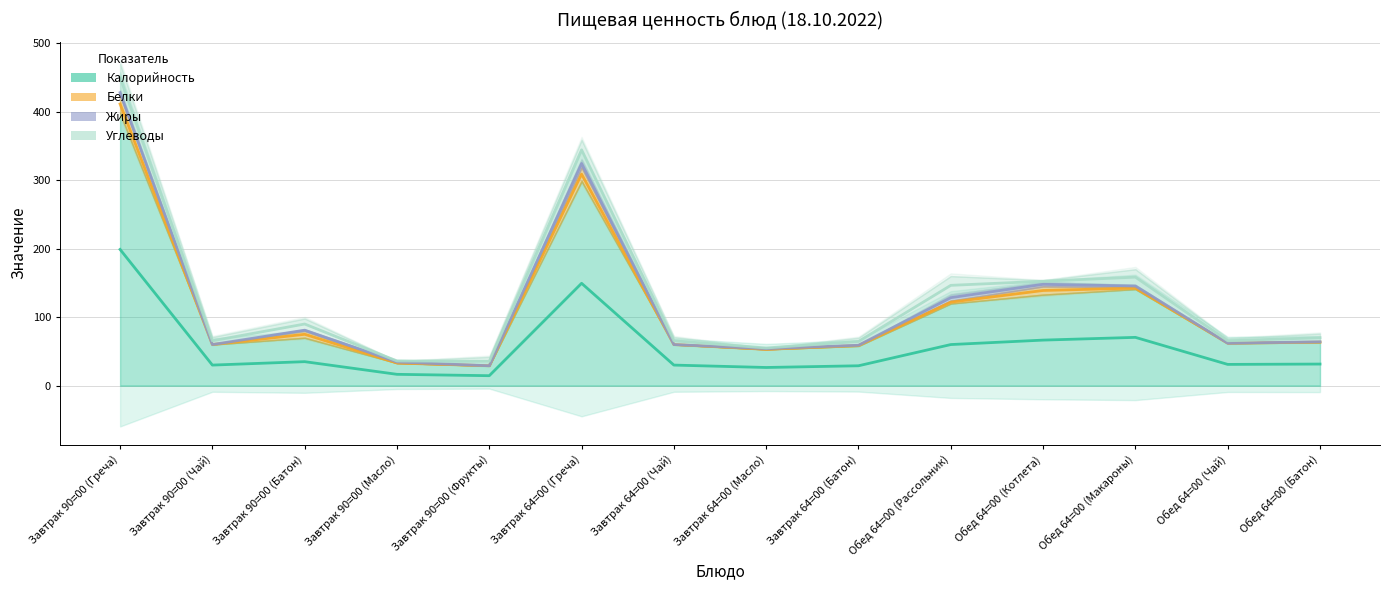

Reading right to left, what are all the values shown in this chart?

Калорийность: 63	62	141	133	120	58	53	60	299	29	33	70	60	398
Белки: 1	0	3	12	4	1	0	0	20	0	0	10	0	27
Жиры: 0	0	3	6	9	0	2	0	11	0	3	2	0	6
Углеводы: 12	7	23	3	27	11	0	11	29	13	0	16	11	39